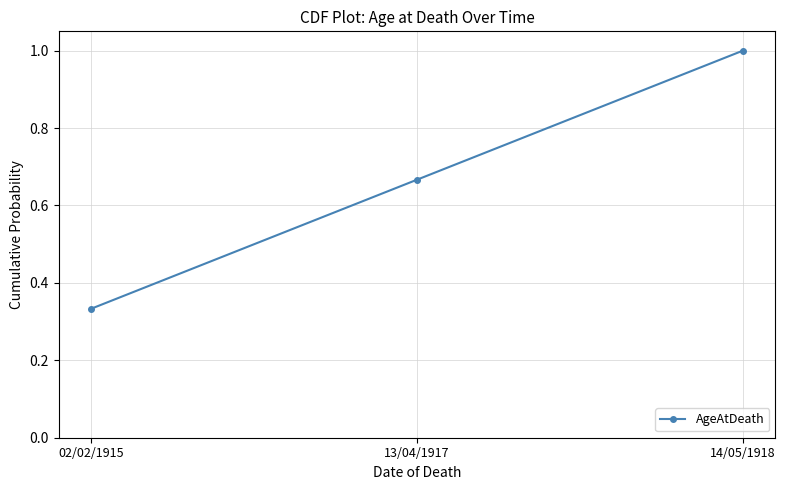

The value at 02/02/1915 is 0.5. True or false?

False